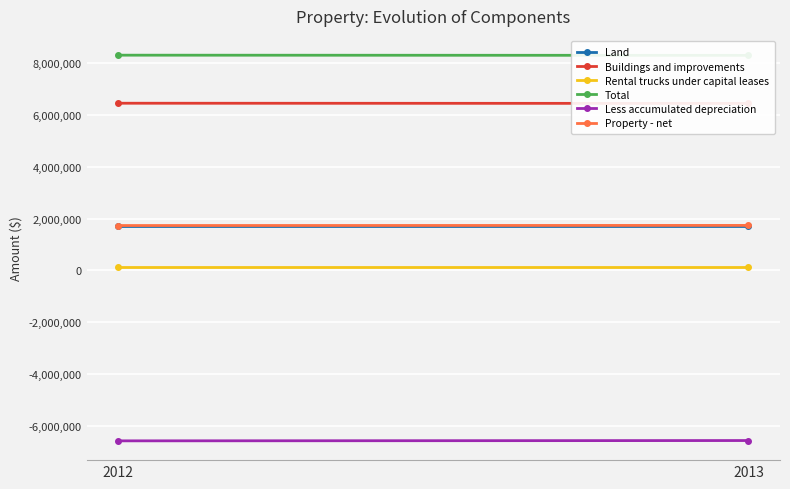

Which label corresponds to the largest value in the chart?

2012